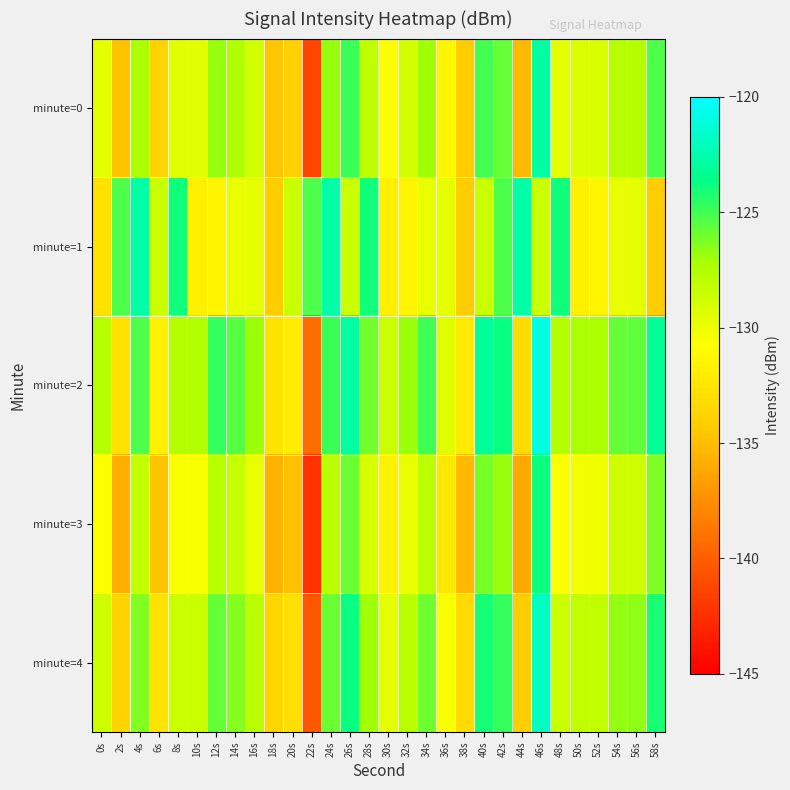

What is the minimum value shown in the chart?

-142.3